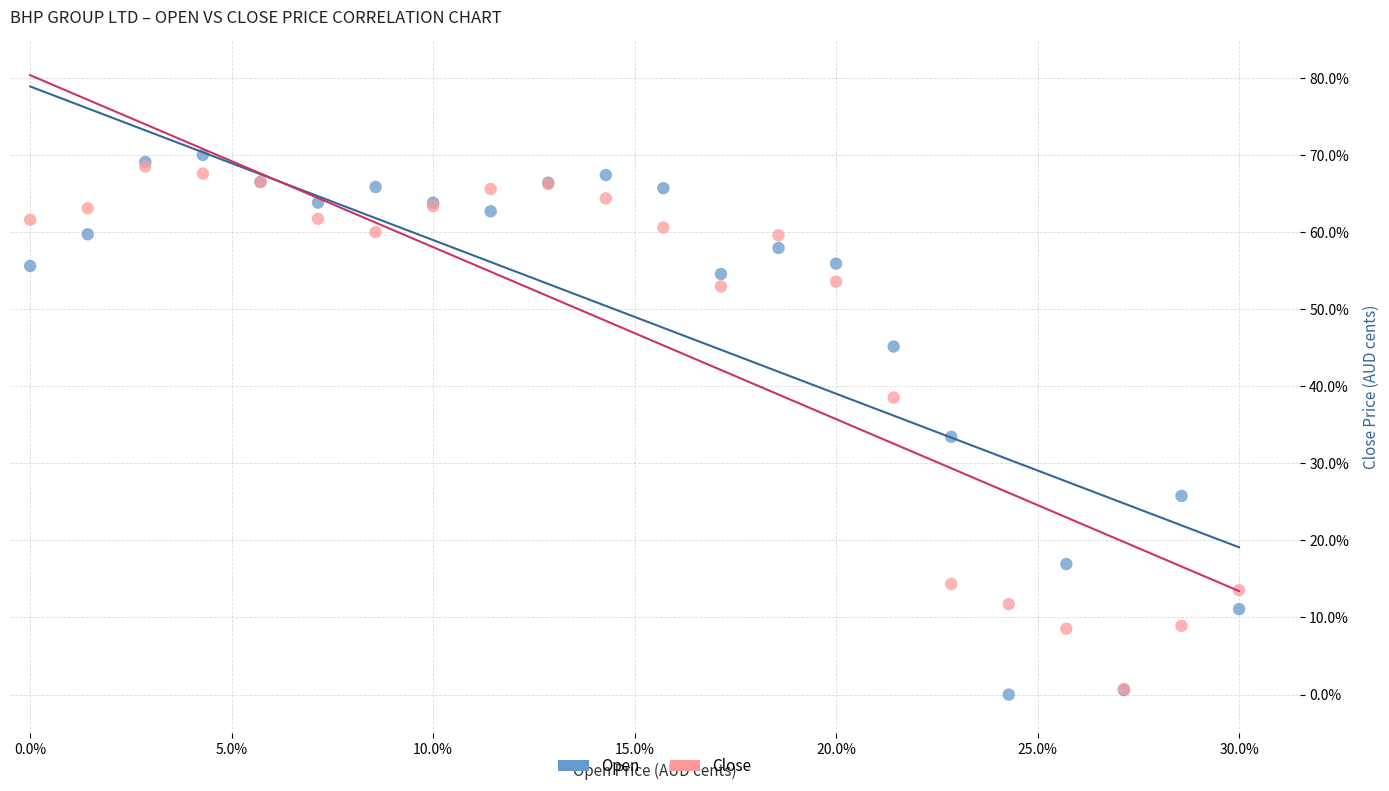

Which series has the largest Y range (max minus min)?

Open